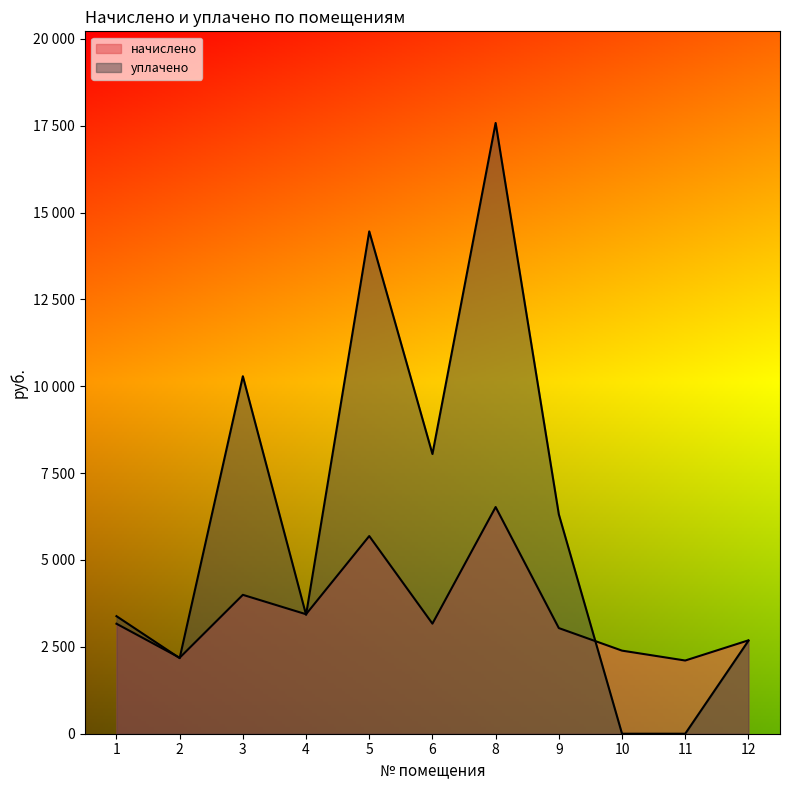

Rank the series at 5 from highest to lowest value.

уплачено, начислено